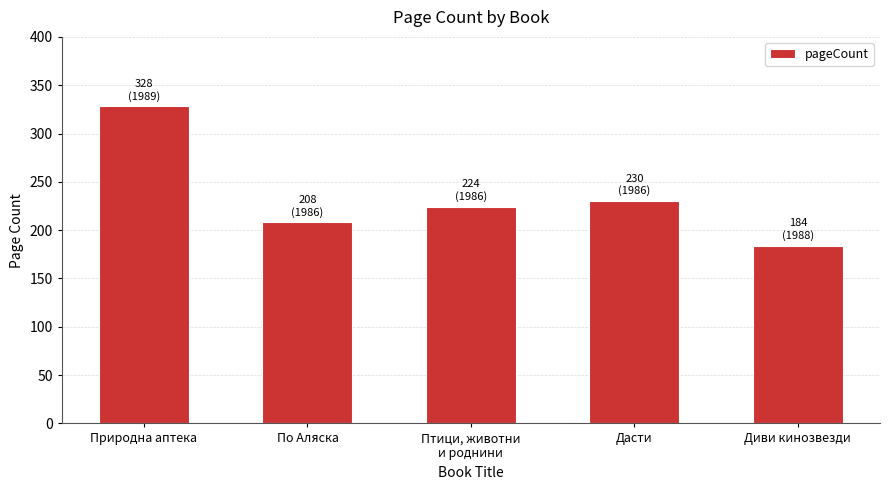

Reading left to right, extract all data points from this chart.

328	208	224	230	184